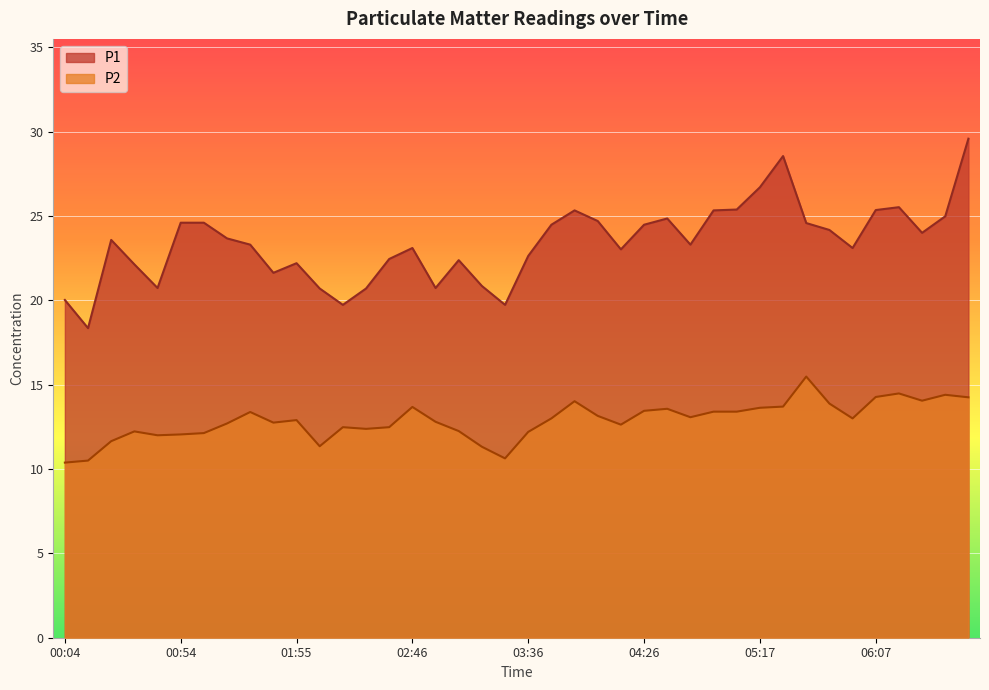

Reading left to right, transcribe all the data shown in this chart.

P1: 00:04=20.0	00:14=18.4	00:24=23.6	00:34=22.1	00:44=20.7	00:54=24.6	01:04=24.6	01:14=23.7	01:24=23.3	01:34=21.6	01:55=22.2	02:05=20.7	02:15=19.7	02:25=20.7	02:35=22.4	02:46=23.1	02:56=20.7	03:06=22.4	03:16=20.9	03:26=19.7	03:36=22.6	03:46=24.5	03:56=25.3	04:06=24.7	04:16=23.0	04:26=24.5	04:37=24.9	04:47=23.3	04:57=25.3	05:07=25.4	05:17=26.7	05:27=28.6	05:37=24.6	05:47=24.2	05:57=23.1	06:07=25.4	06:17=25.5	06:27=24.0	06:37=25.0	06:47=29.6
P2: 00:04=10.4	00:14=10.5	00:24=11.7	00:34=12.2	00:44=12.0	00:54=12.1	01:04=12.1	01:14=12.7	01:24=13.4	01:34=12.8	01:55=12.9	02:05=11.3	02:15=12.5	02:25=12.4	02:35=12.5	02:46=13.7	02:56=12.8	03:06=12.2	03:16=11.3	03:26=10.6	03:36=12.2	03:46=13.0	03:56=14.0	04:06=13.2	04:16=12.6	04:26=13.4	04:37=13.6	04:47=13.1	04:57=13.4	05:07=13.4	05:17=13.6	05:27=13.7	05:37=15.5	05:47=13.9	05:57=13.0	06:07=14.3	06:17=14.5	06:27=14.1	06:37=14.4	06:47=14.2